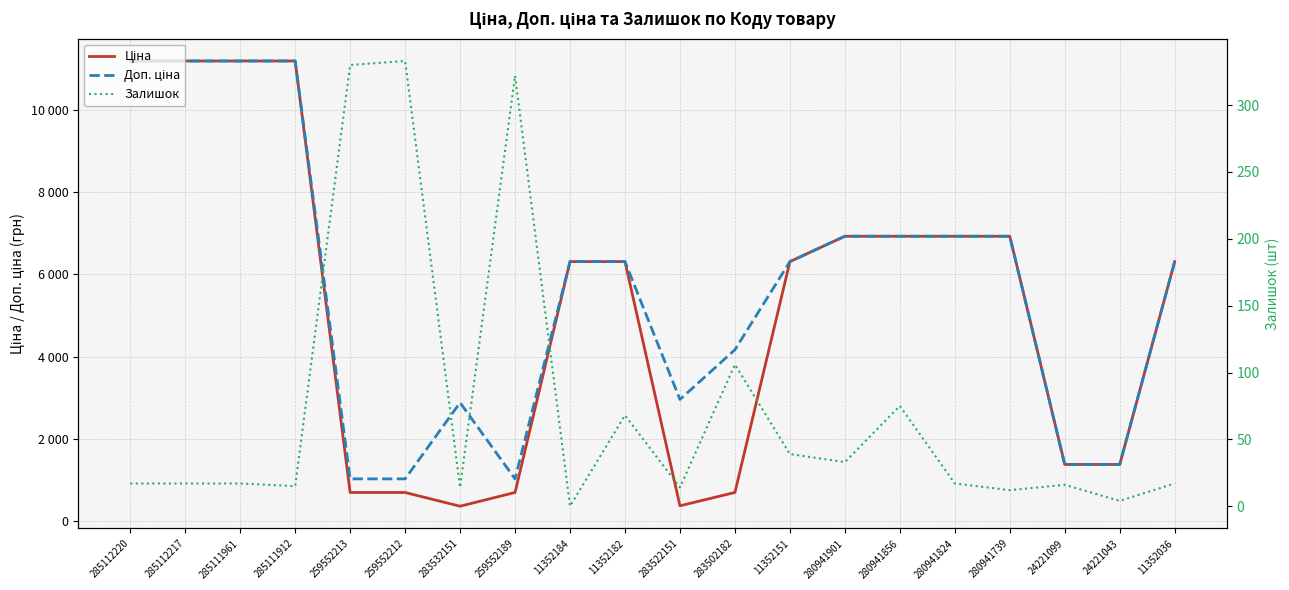

Between 283532151 and 11352151, which series saw the biggest shift?

Ціна